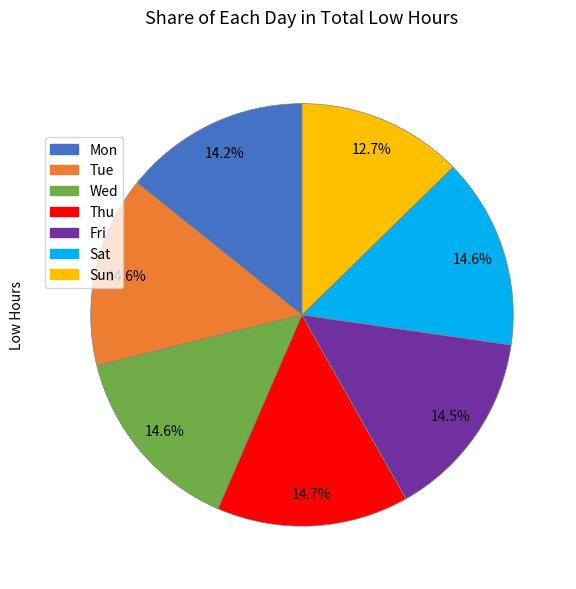

How many slices are in this pie chart?

7